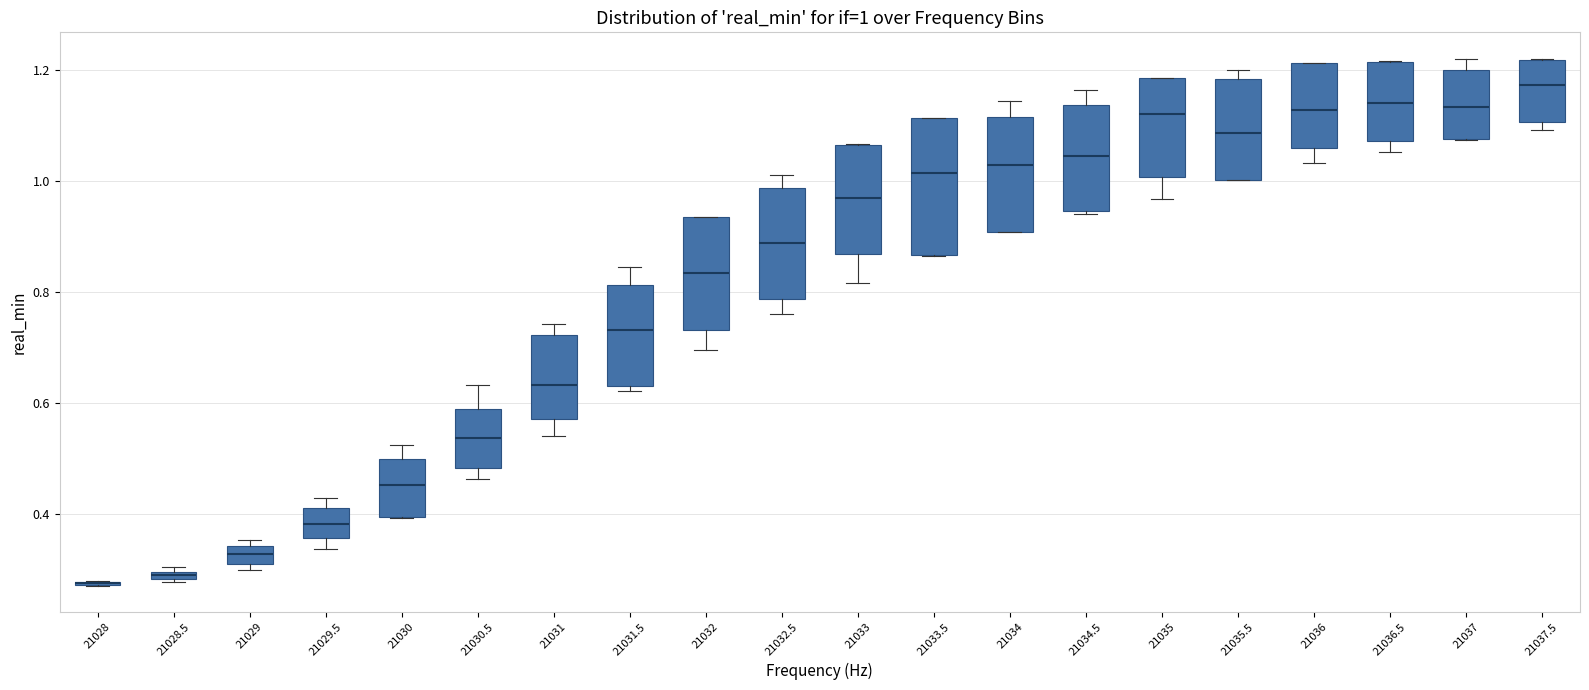

Comparing the boxes themselves (not the whiskers), which one is the tallest?

21033.5